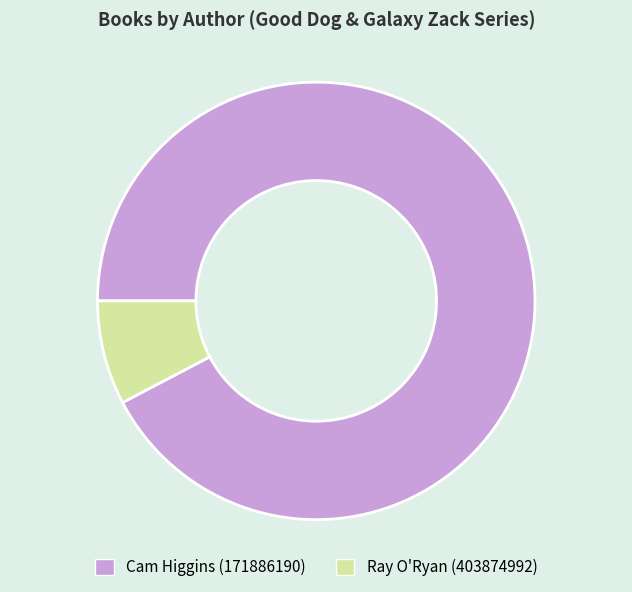

How many slices are in this pie chart?

2